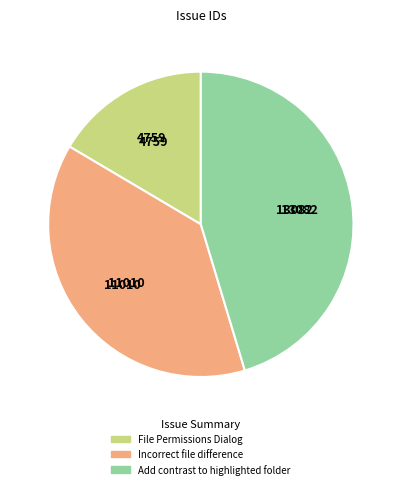

Rank the categories by value from lowest to highest.

File Permissions Dialog, Incorrect file difference, Add contrast to highlighted folder